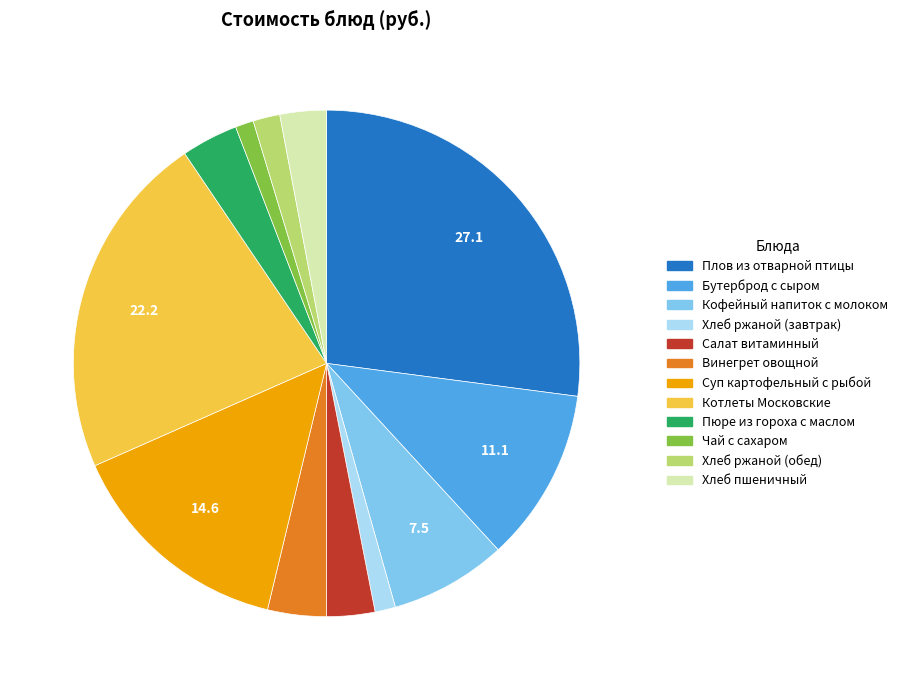

Combined, do Винегрет овощной and Чай с сахаром account for over 50%?

No